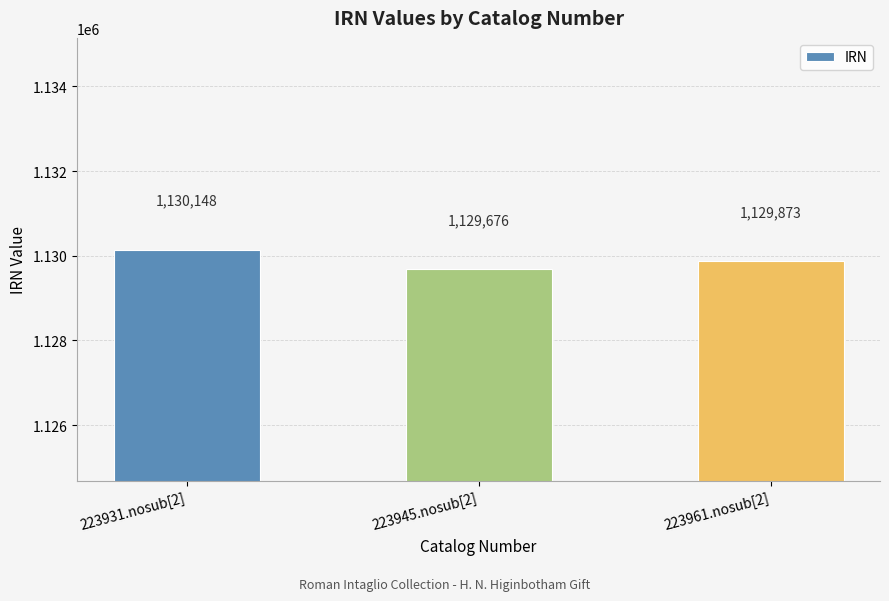

What is the difference between the maximum and minimum values?

472